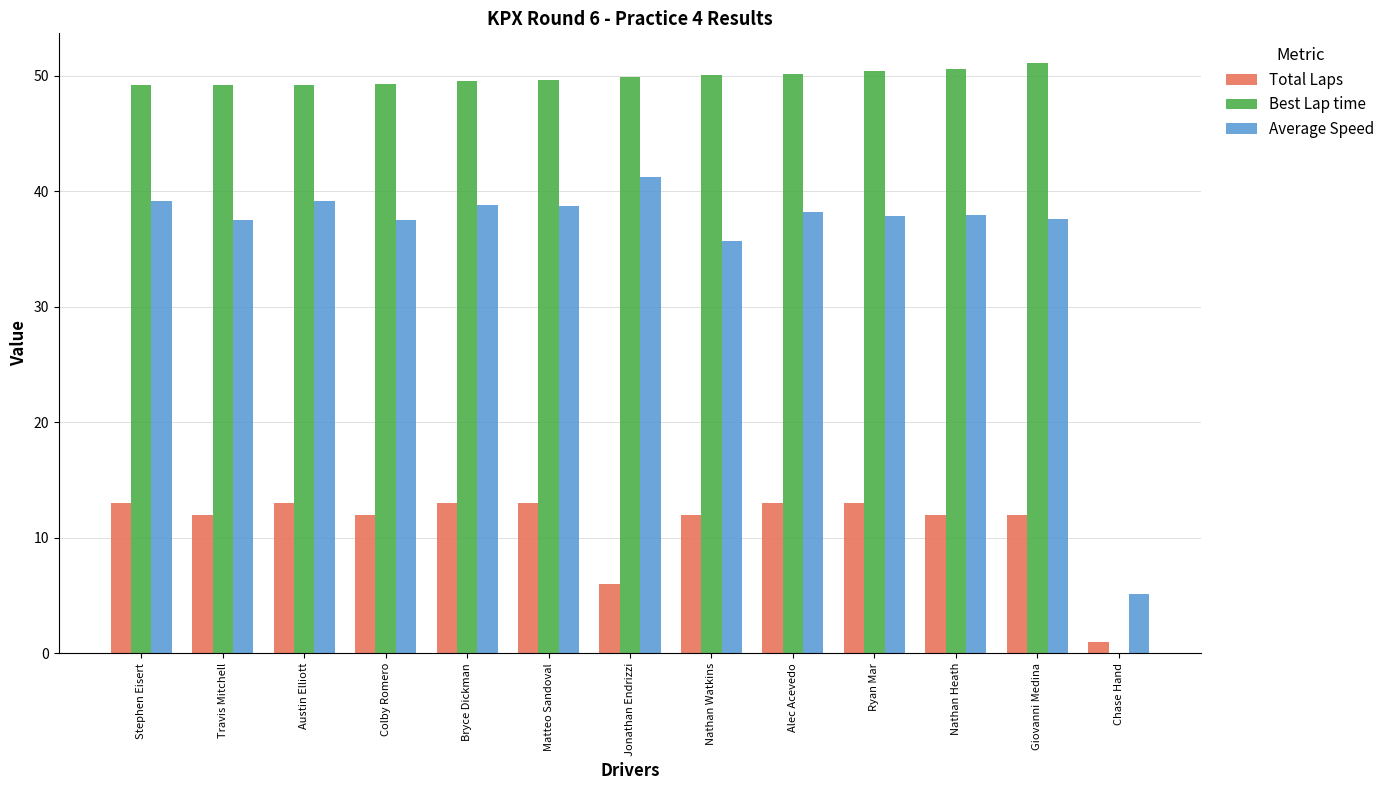

What is the maximum value shown in the chart?

51.1